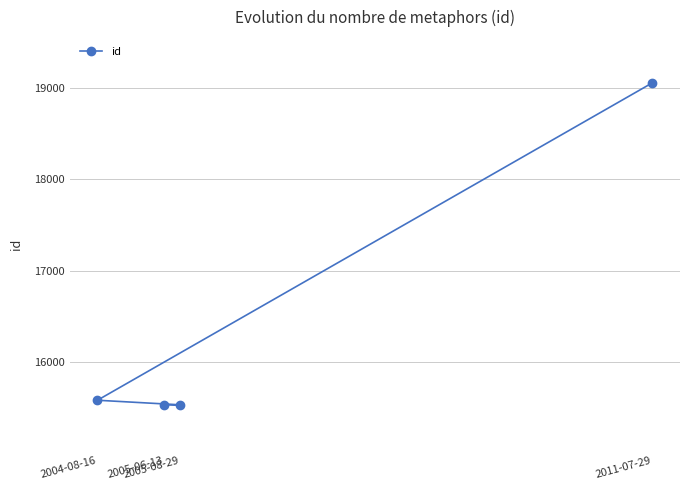

Between 2005-08-29 and 2011-07-29, which is larger?

2011-07-29